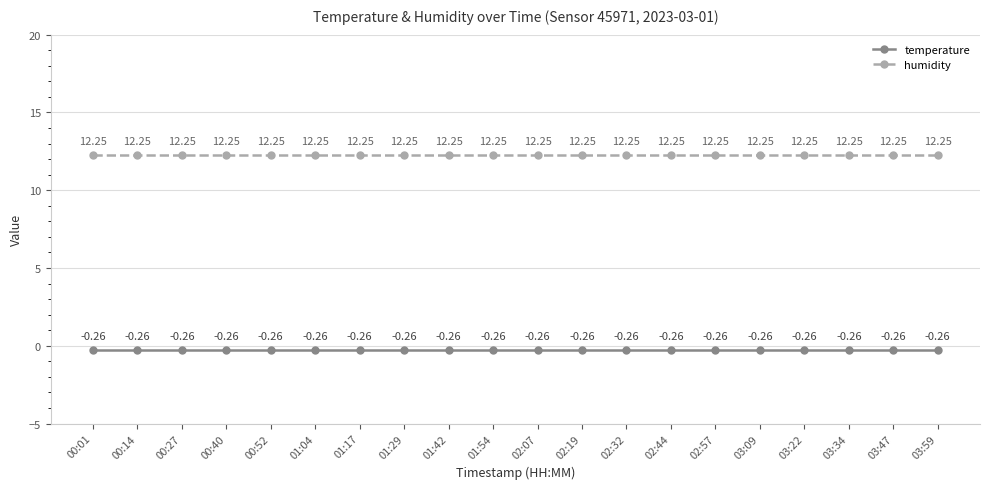

What is the sum of the humidity values at 01:29 and 00:01?

24.5